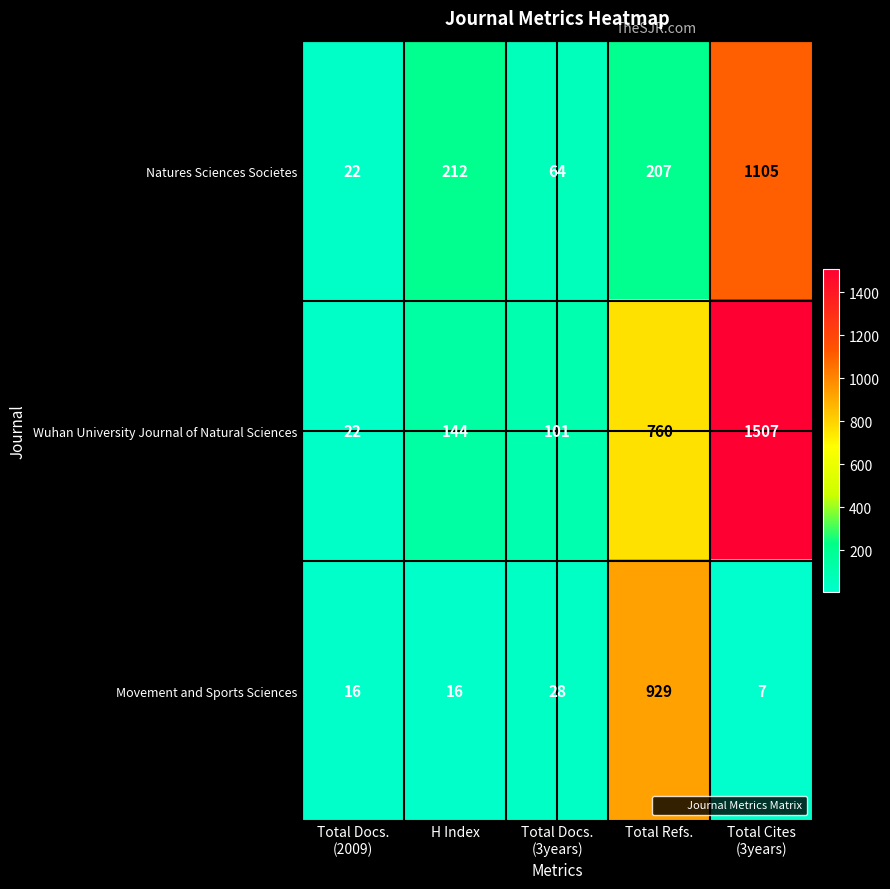

List the series in order of their overall mean, highest first.

Wuhan University Journal of Natural Sciences, Natures Sciences Societes, Movement and Sports Sciences